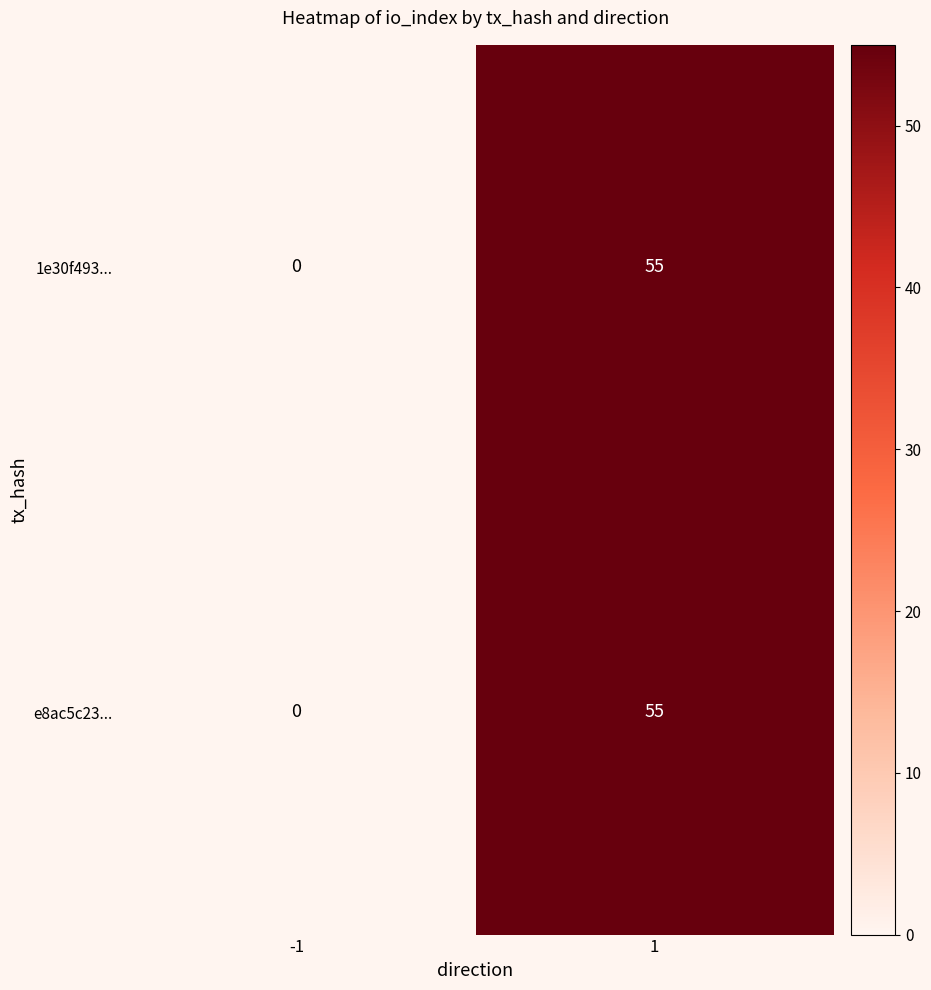

What is the sum of all e8ac5c23... values?

55